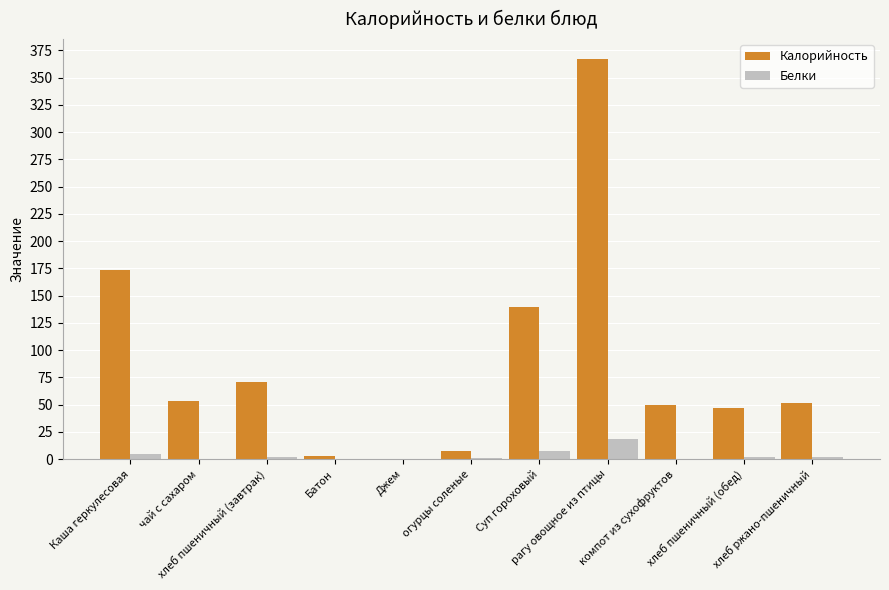

What is the sum of the Калорийность values at хлеб пшеничный (обед) and Батон?

50.0